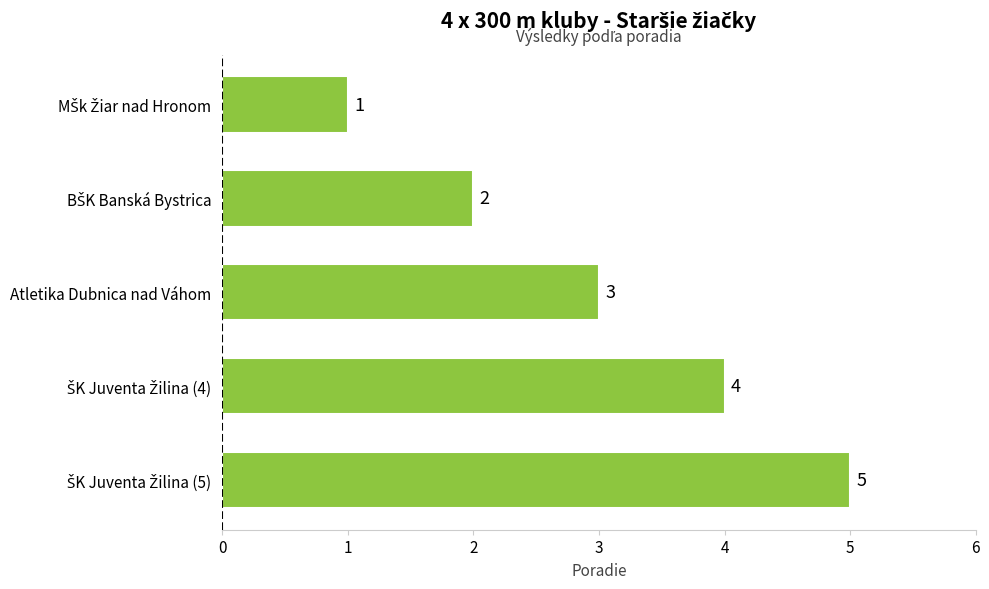

What is the maximum value shown in the chart?

5